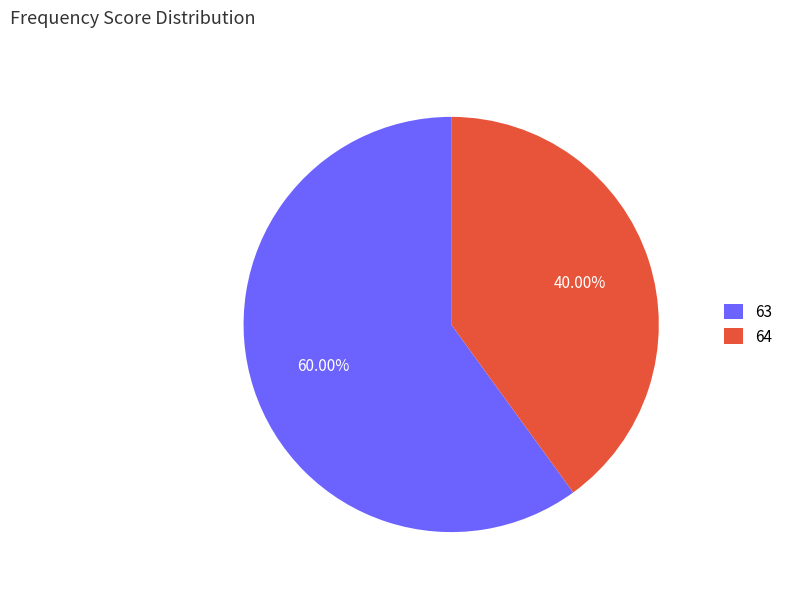

What is the ratio of the value at 63 to the value at 64?

1.5